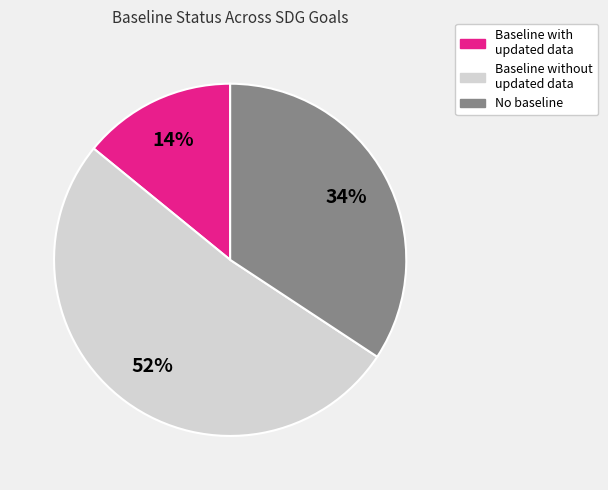

Is there any slice that represents more than half of the pie?

Yes